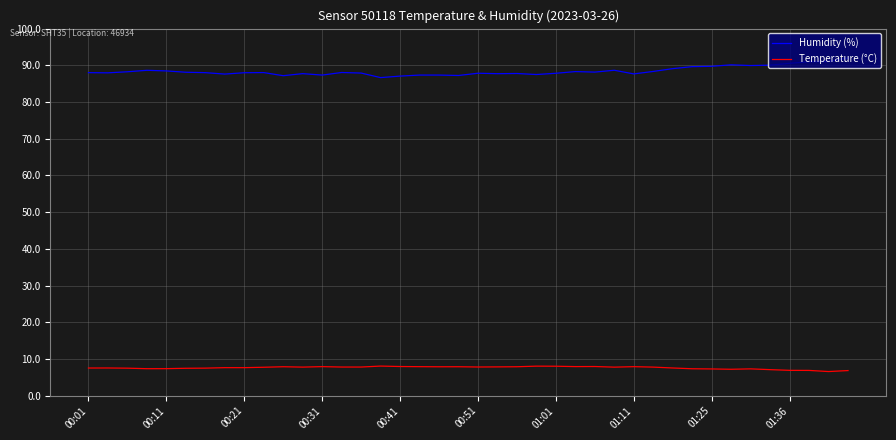

Which series has the largest total across all categories?

Humidity (%)